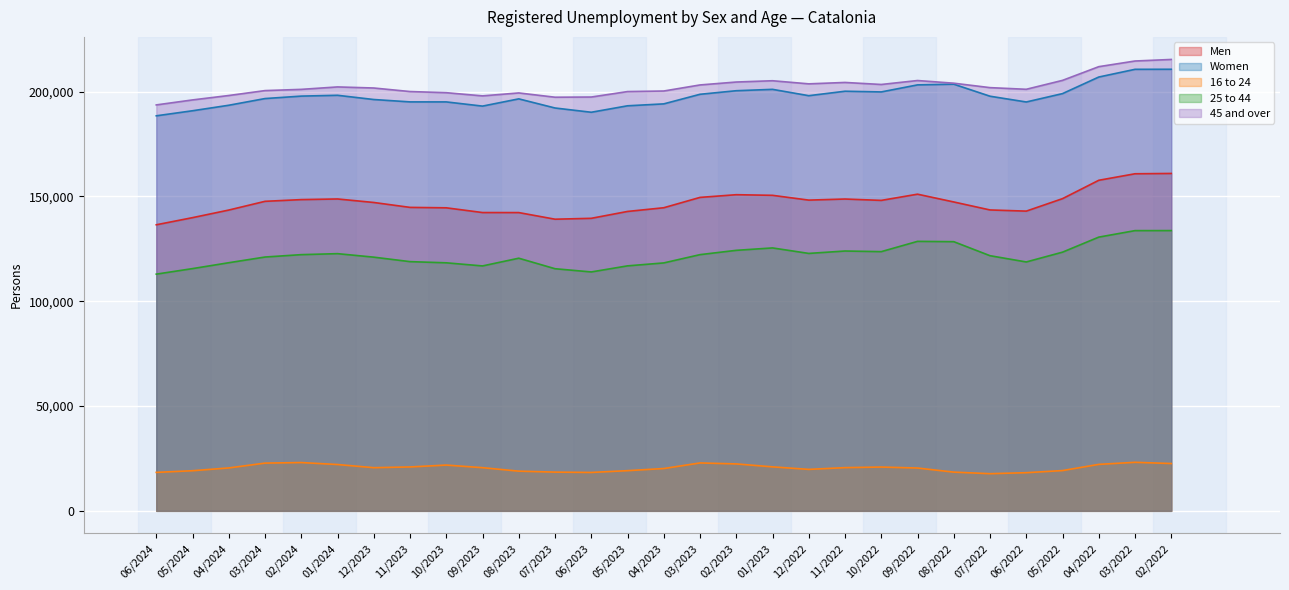

What is the total value across all series at 05/2024?

661564